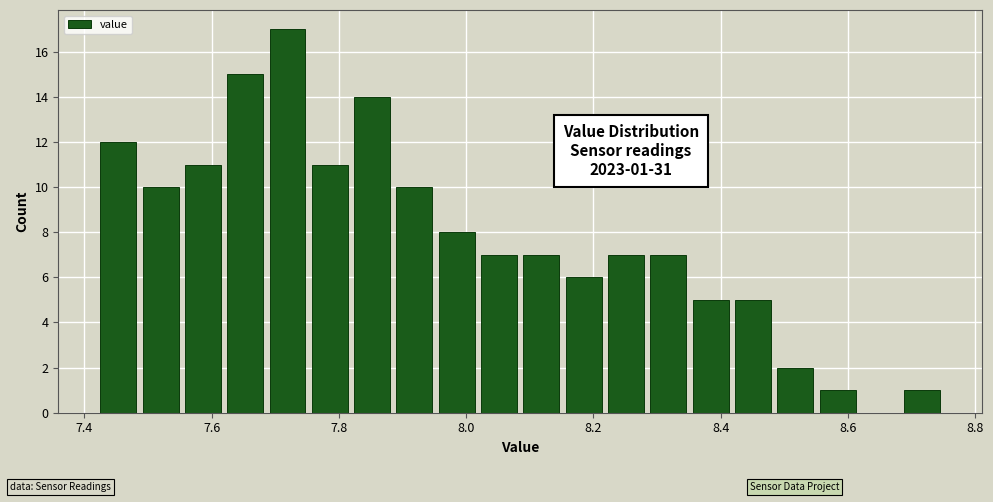

Around what value on the x-axis is the tallest bar? Give the approximate position of its centre, as read against the axis.

7.72